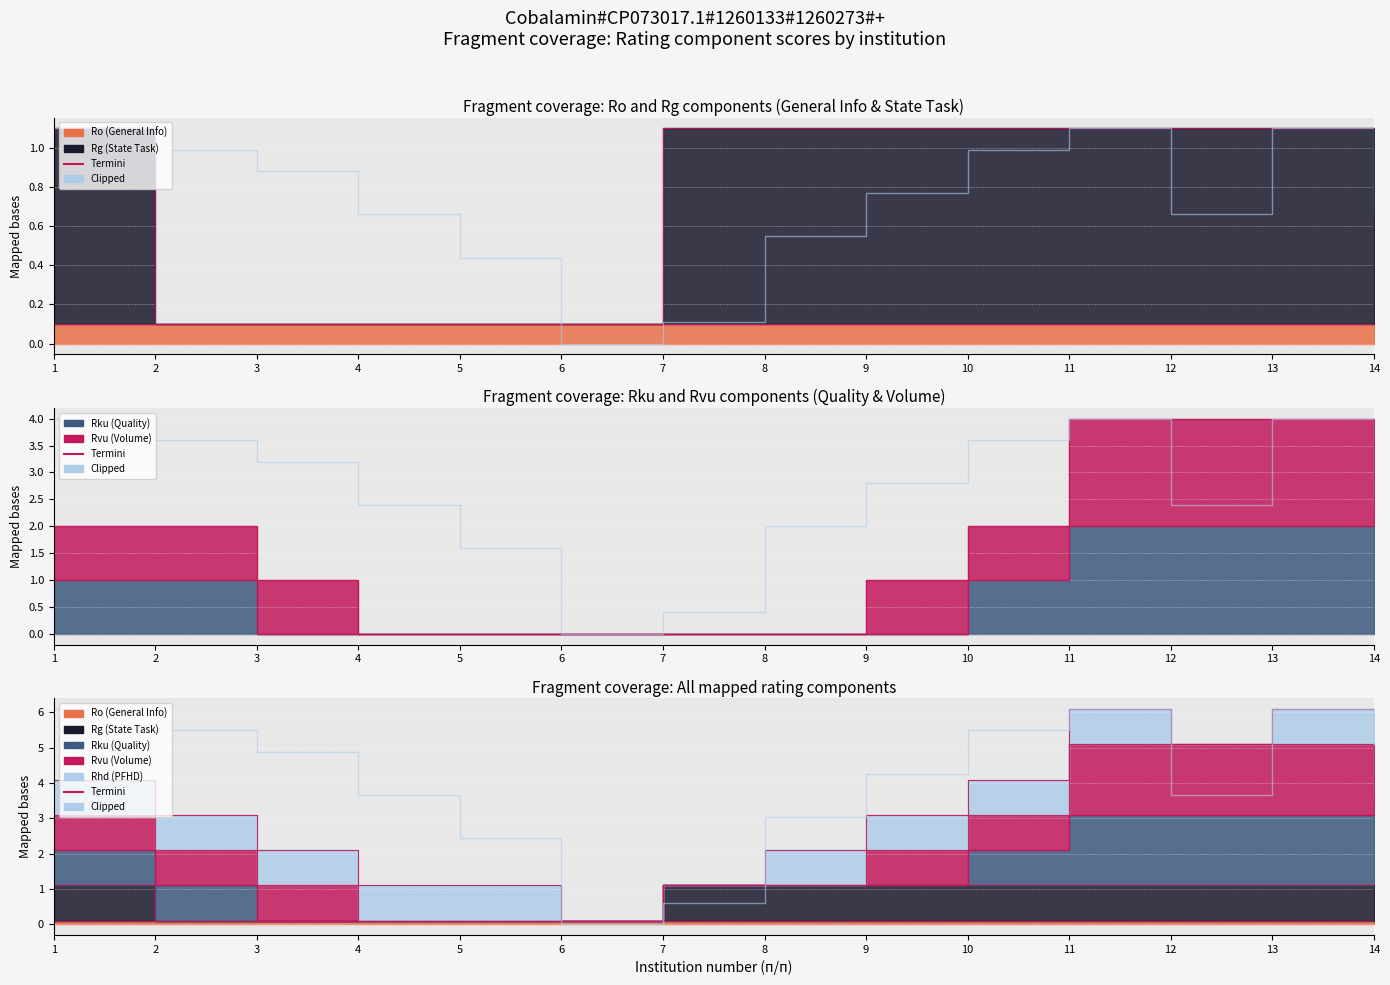

The value at 13 is 6.1. True or false?

True